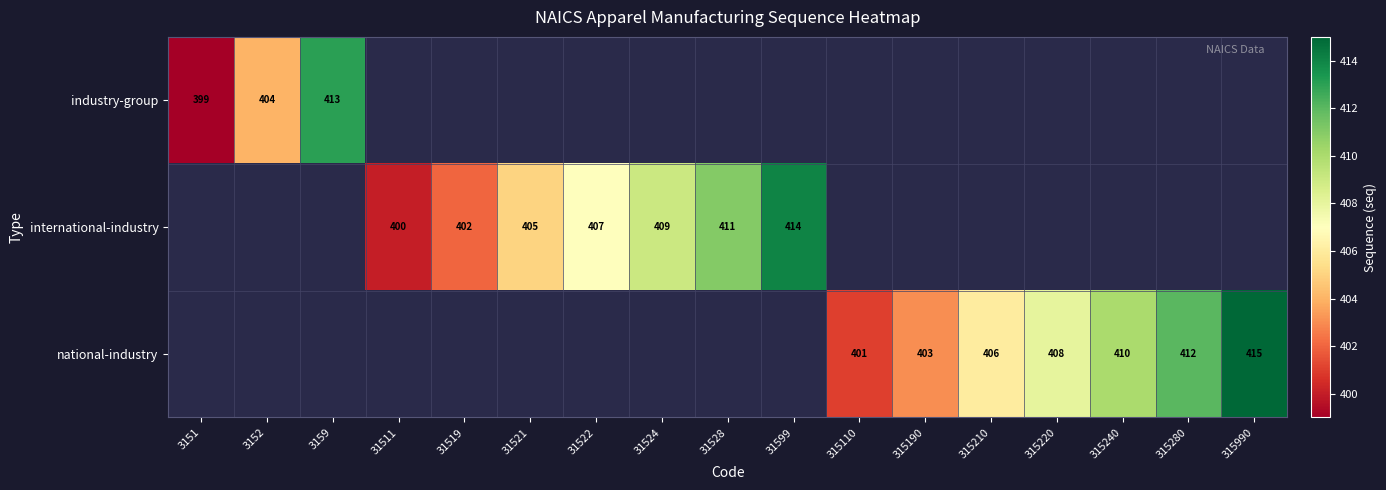

The industry-group series shows 625 at 3159. True or false?

False